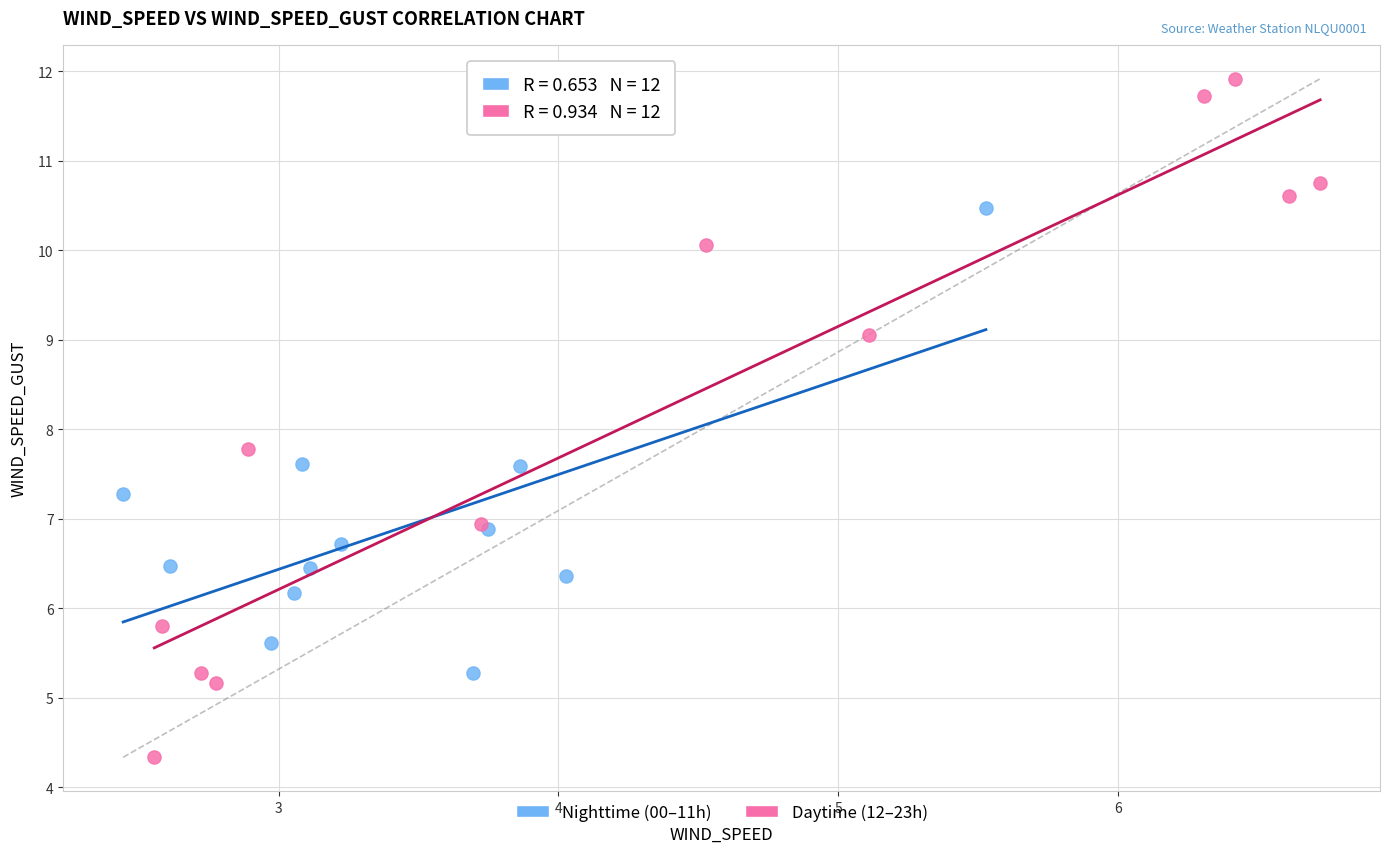

Which series reaches the minimum Y coordinate?

Daytime (12–23h)